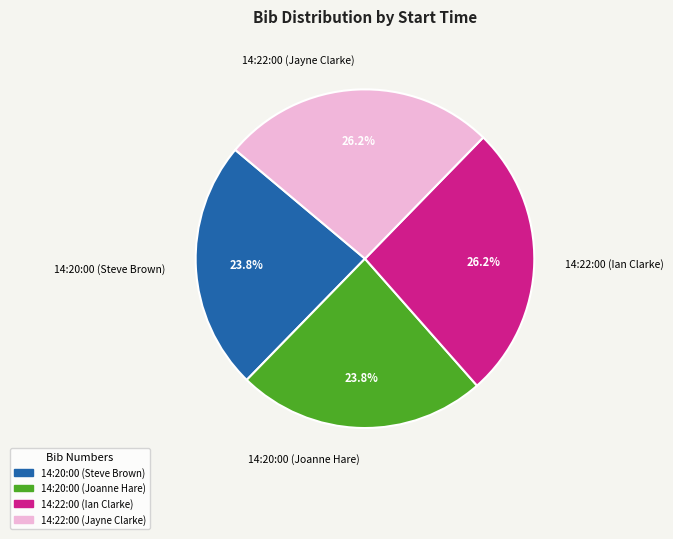

Is it true that 14:22:00 (Jayne Clarke) is 17% of the pie?

False